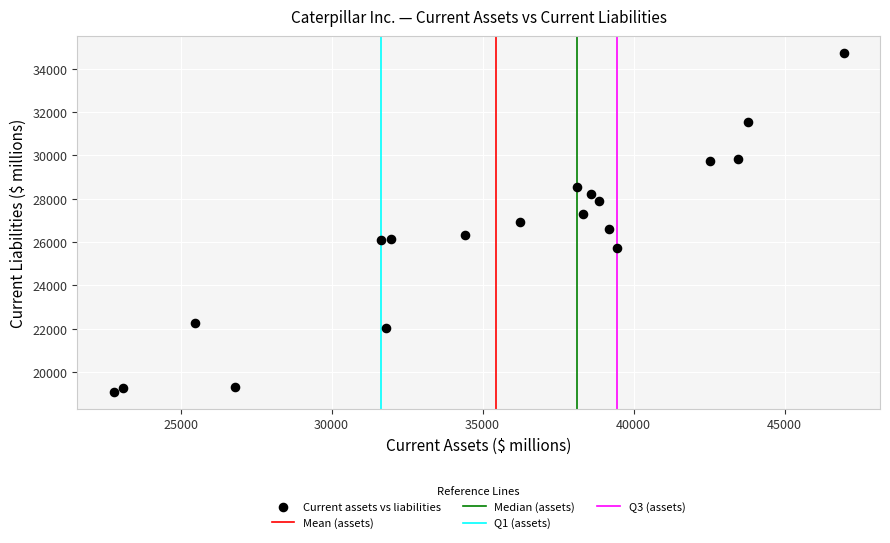

What is the range of Y values (max minus min)?

15636